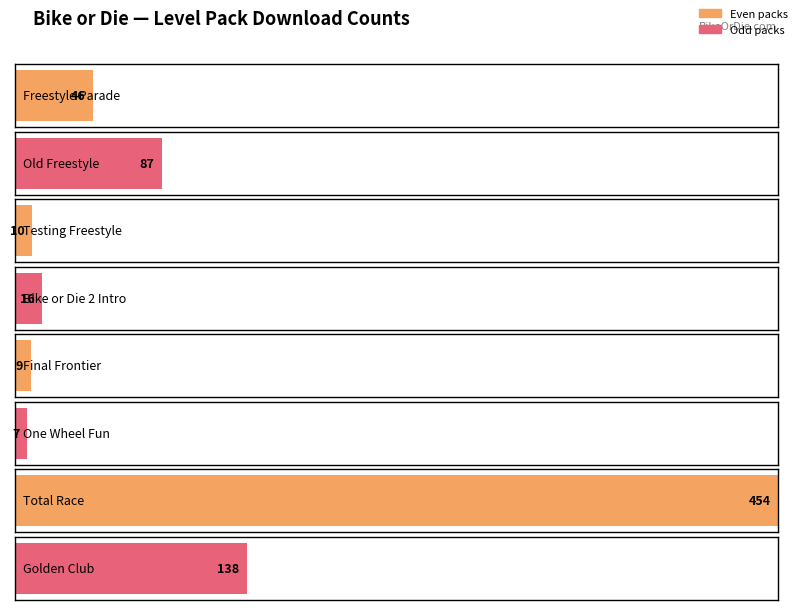

Rank the categories by value from highest to lowest.

6, 7, 1, 0, 3, 2, 4, 5